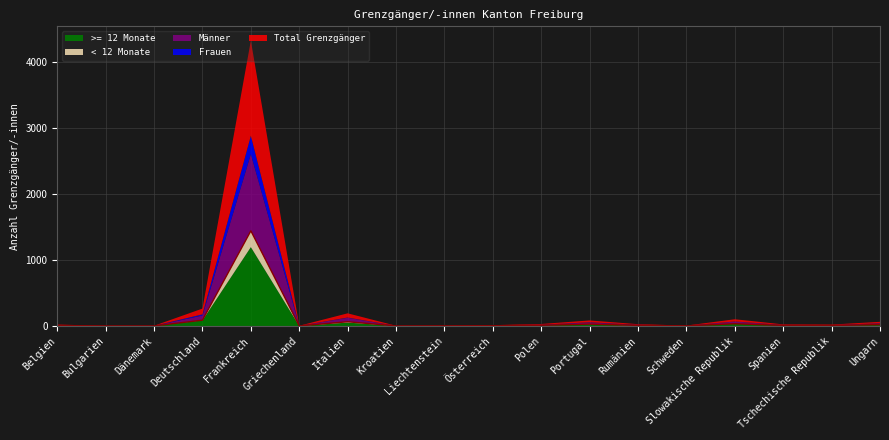

Where is Männer nearest to the value 582?

Deutschland